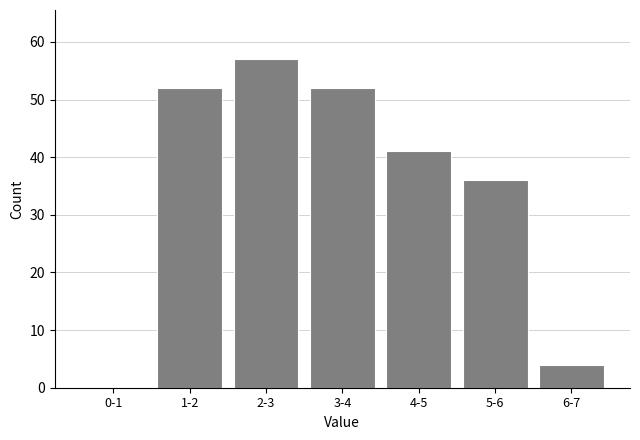

Reading right to left, list all the values displayed in this chart.

6-7=4	5-6=36	4-5=41	3-4=52	2-3=57	1-2=52	0-1=0